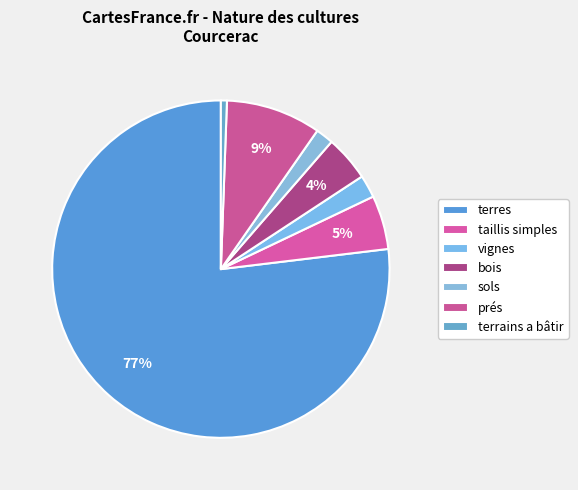

To the nearest percent, what percentage of the pie is sols?

1%